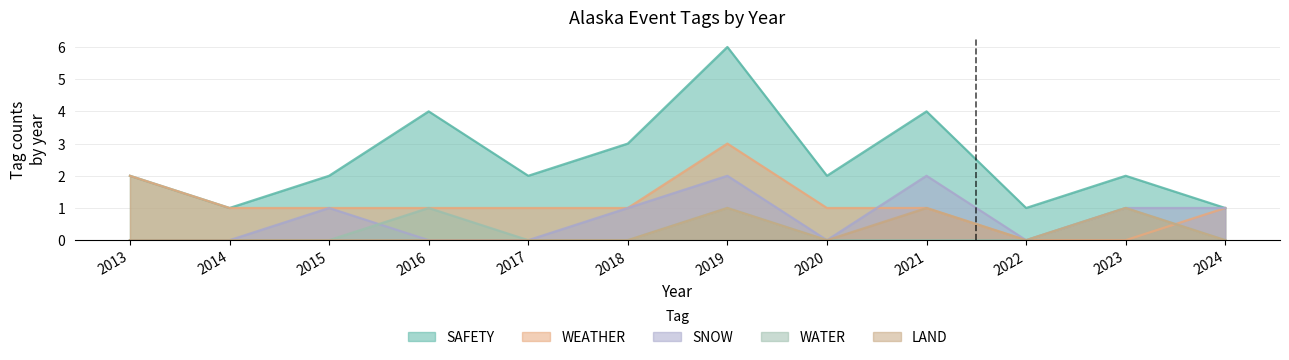

Which series has the largest total across all categories?

SAFETY